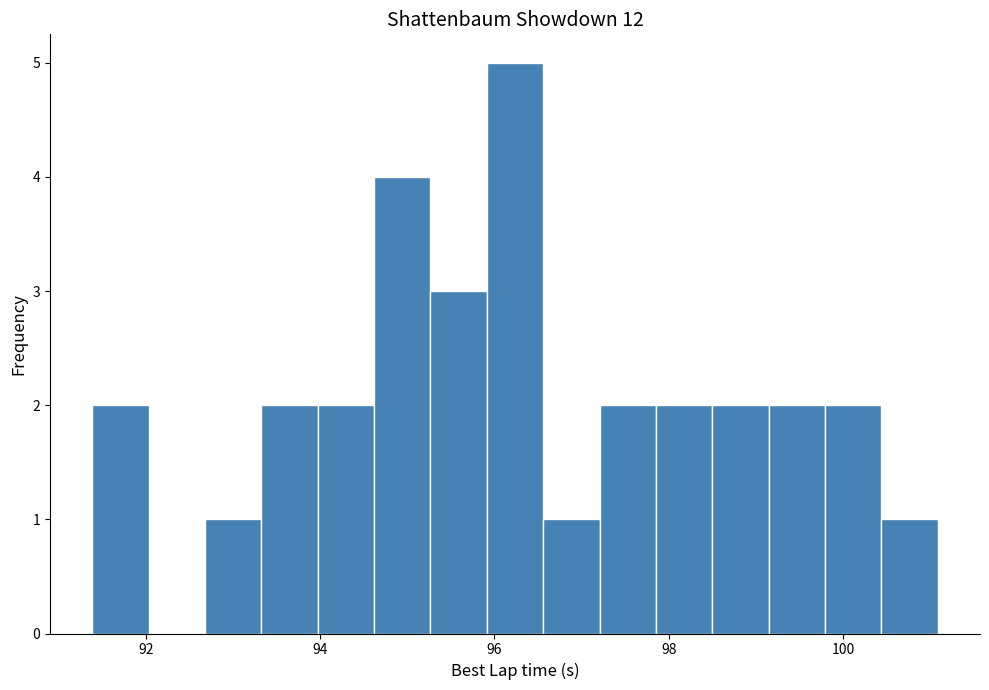

Read against the x-axis, roughly where is the centre of the tallest bar?

96.2